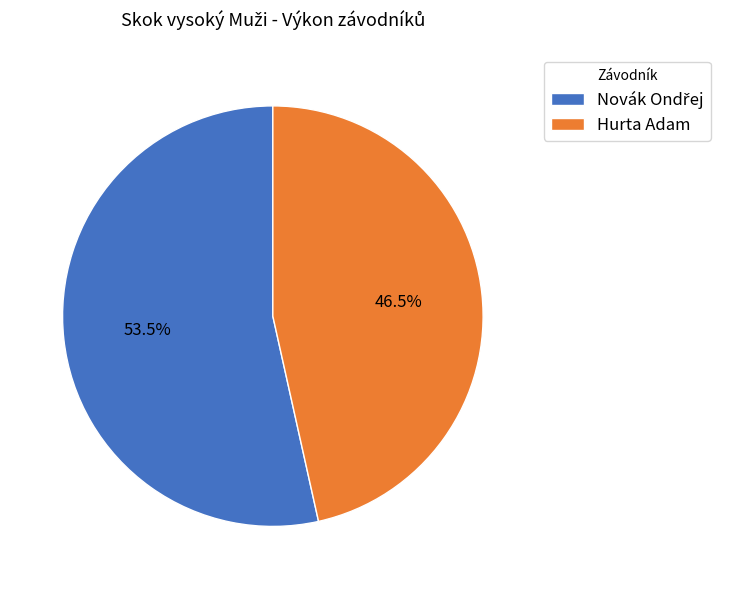

Which category has the smallest portion of the pie?

Hurta Adam